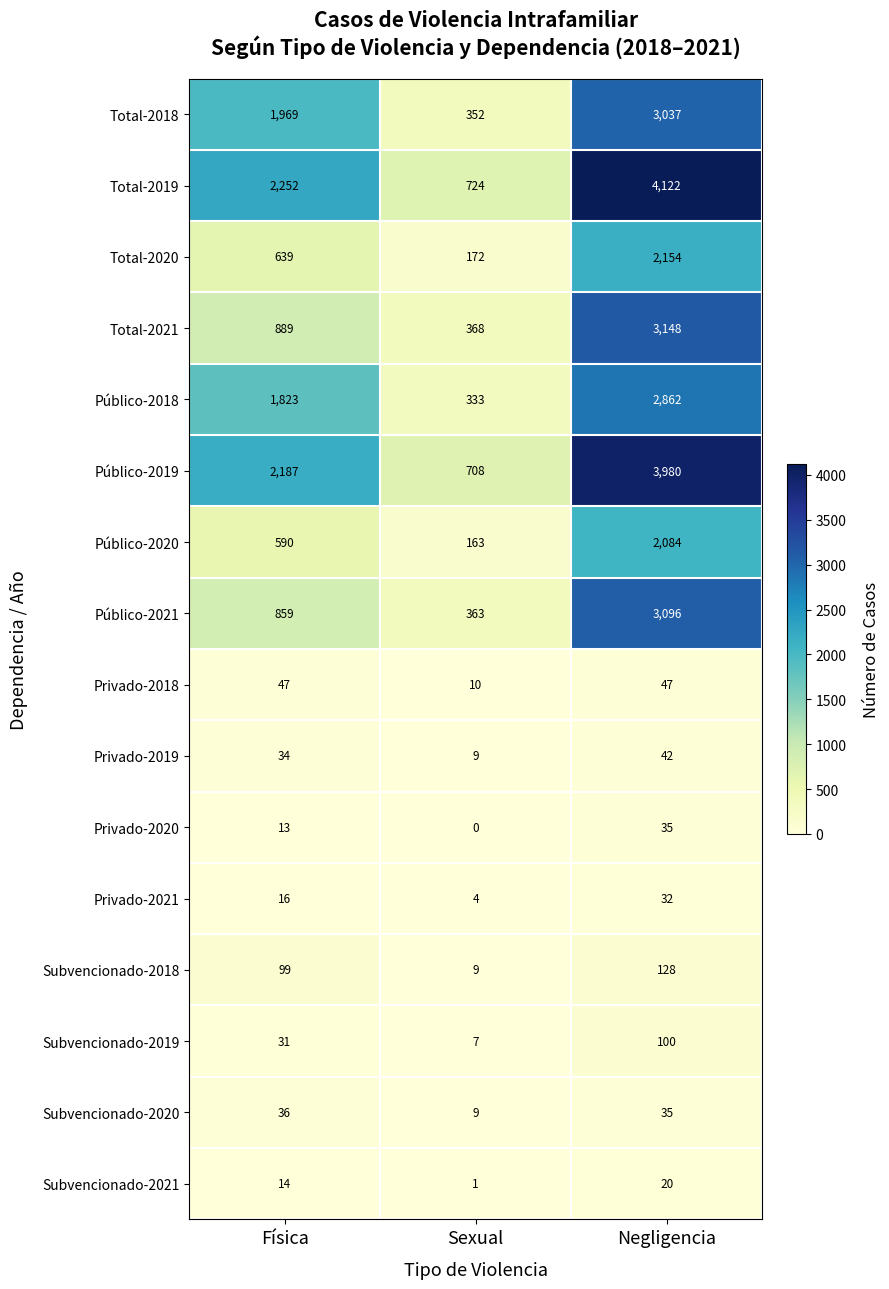

Is it true that Subvencionado-2018 equals 38 at Física?

False